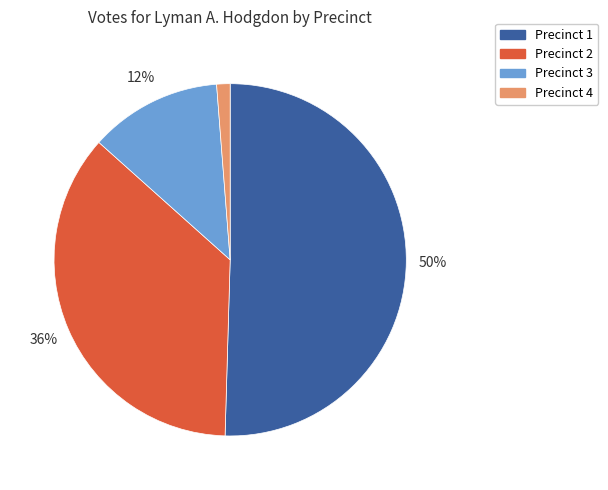

Which has a higher value, Precinct 1 or Precinct 3?

Precinct 1